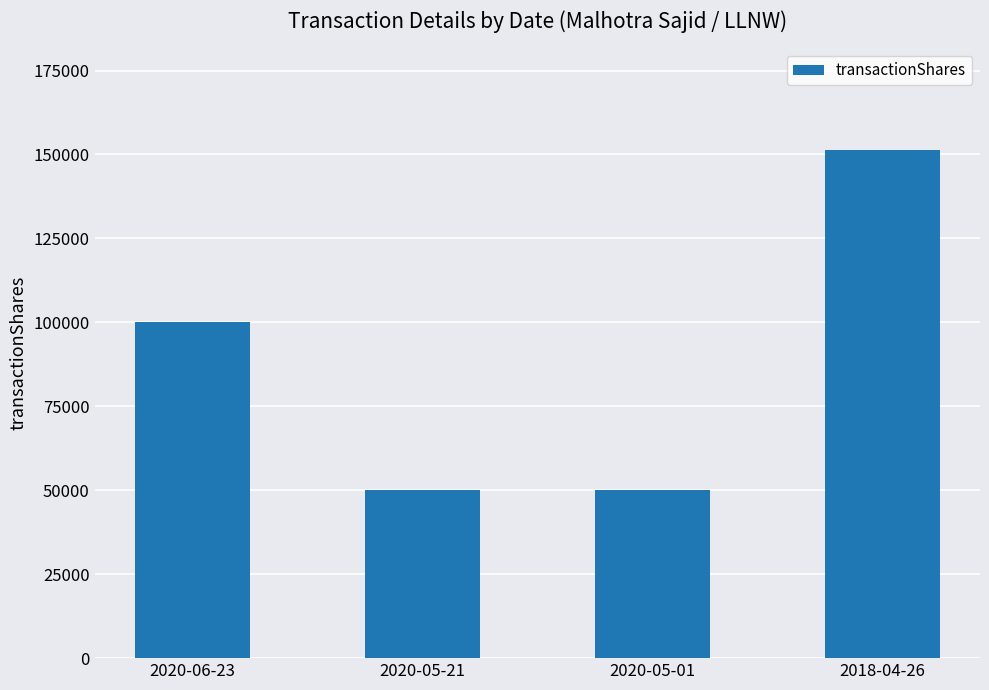

At which category does the chart reach its peak across all series?

2018-04-26